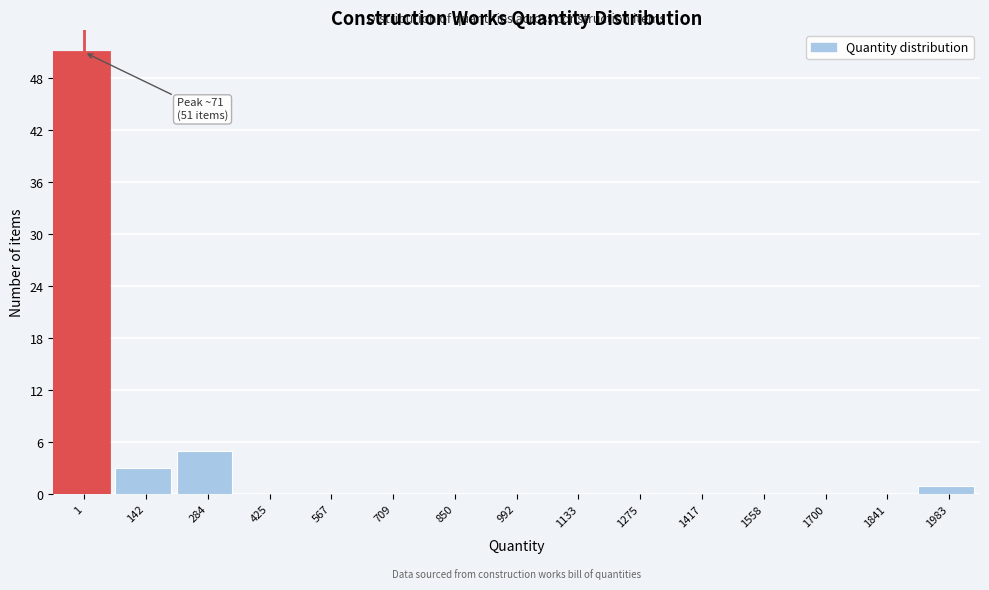

Reading left to right, extract all data points from this chart.

1=51	142=3	284=5	425=0	567=0	709=0	850=0	992=0	1133=0	1275=0	1417=0	1558=0	1700=0	1841=0	1983=1